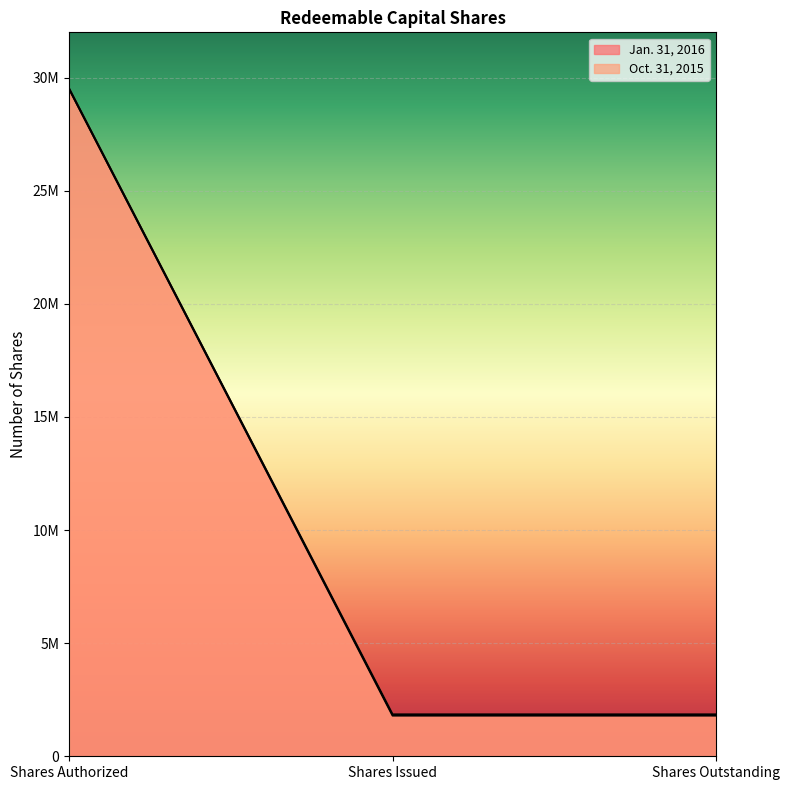

What is the label of the 1st point from the left?

Shares Authorized